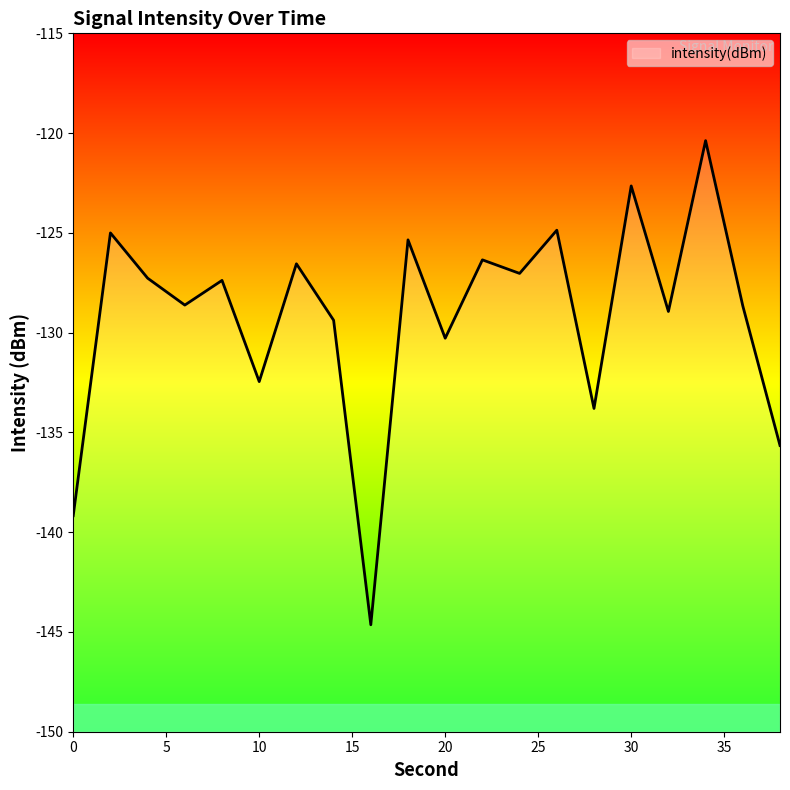

List the labels in order of value, largest first.

34, 30, 26, 2, 18, 22, 12, 24, 4, 8, 6, 36, 32, 14, 20, 10, 28, 38, 0, 16